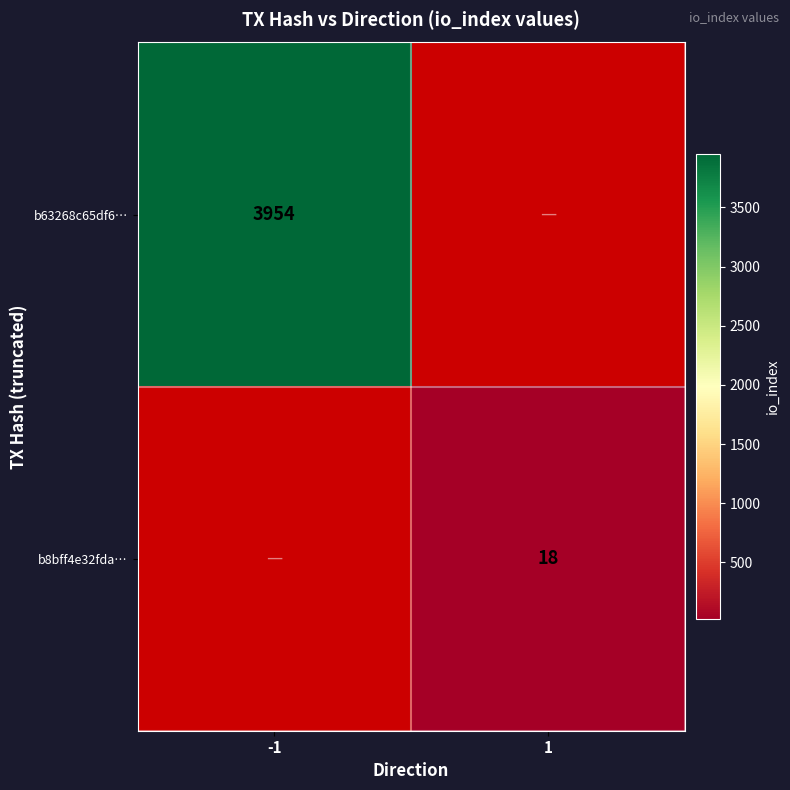

Between 1 and -1, which is larger?

-1